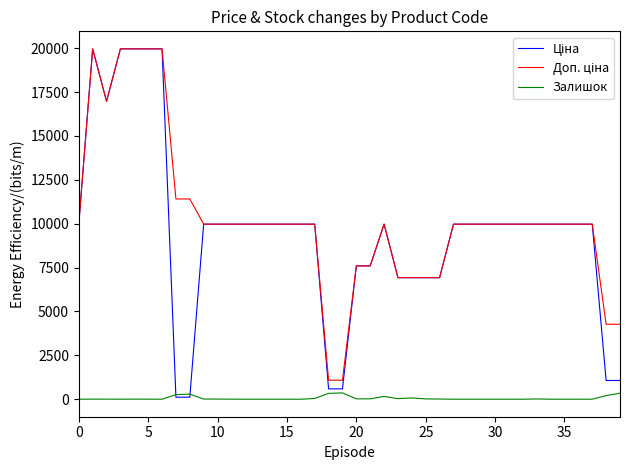

What is the greatest value displayed?

19964.2